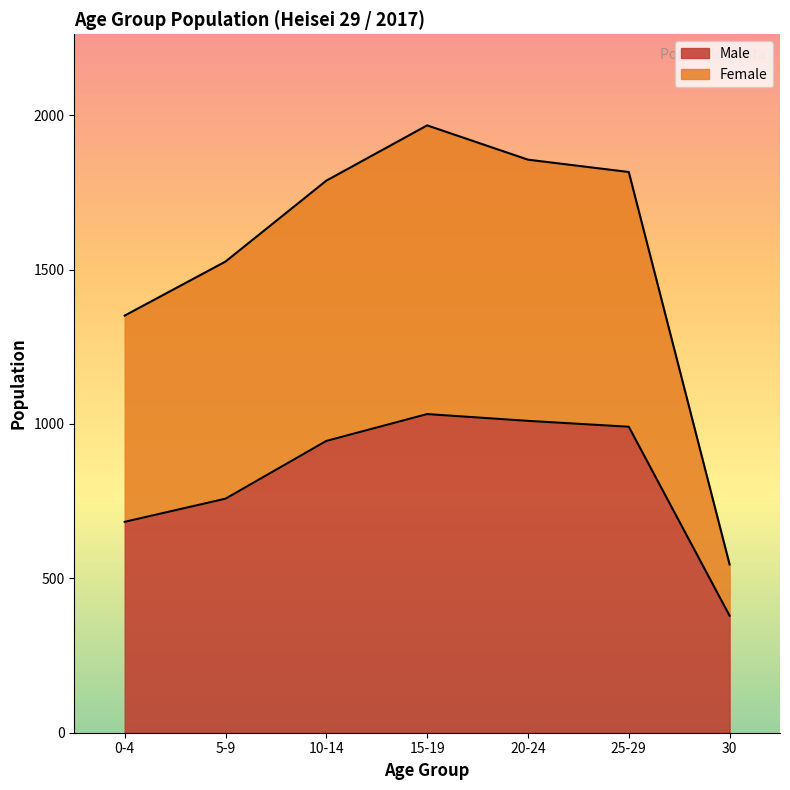

What position from the right is 0-4?

7